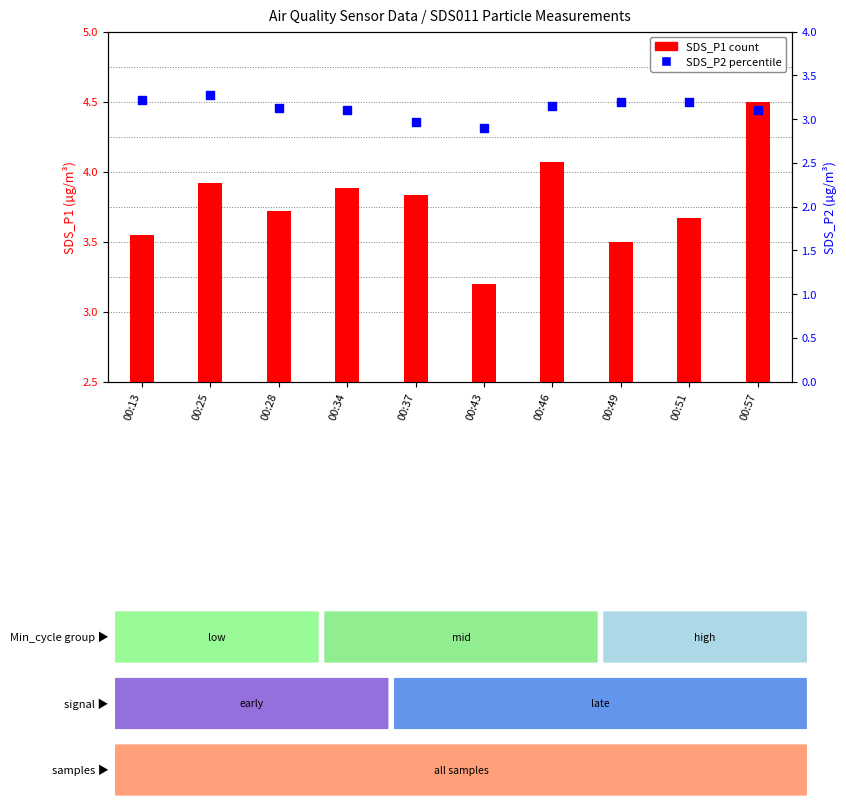

What are all the series names shown in the legend?

SDS_P1, SDS_P2